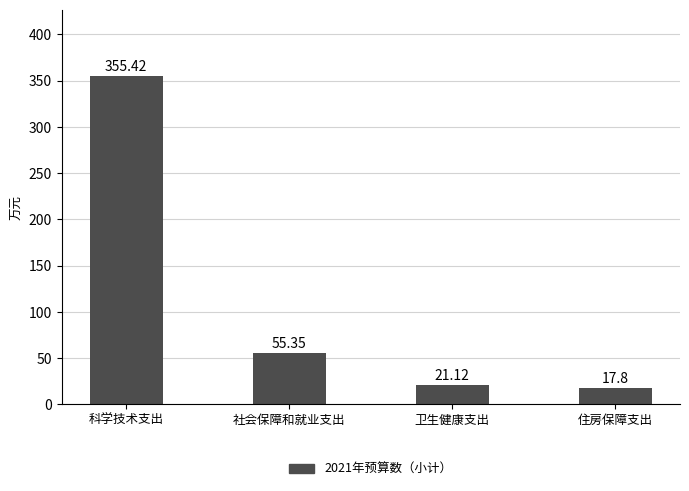

List the labels in order of value, smallest first.

住房保障支出, 卫生健康支出, 社会保障和就业支出, 科学技术支出